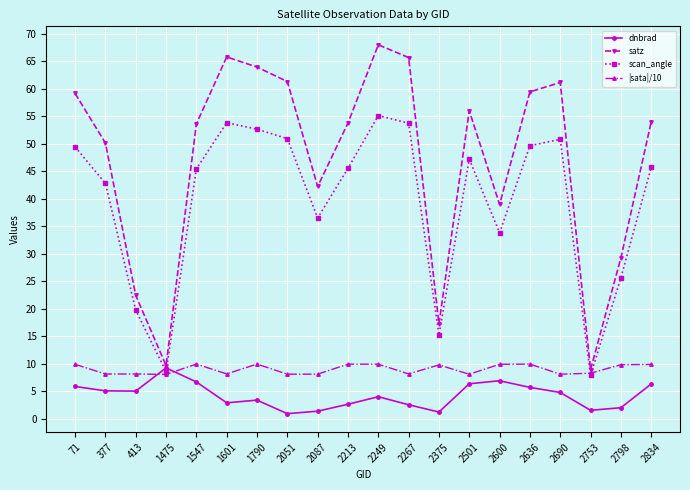

True or false: |sata|/10 has a value of 9.9 at 2249.

True